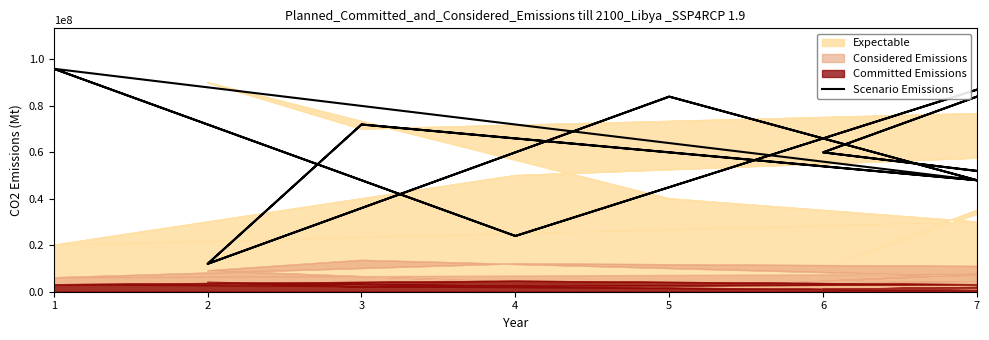

What is the average value?

60000000.0